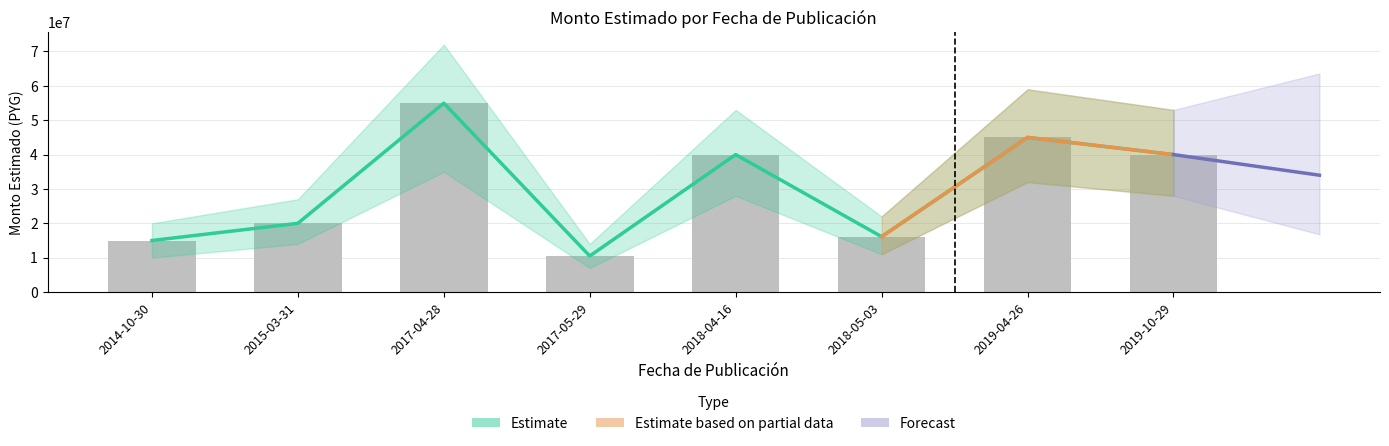

Count the number of values greater than 40000000.

2